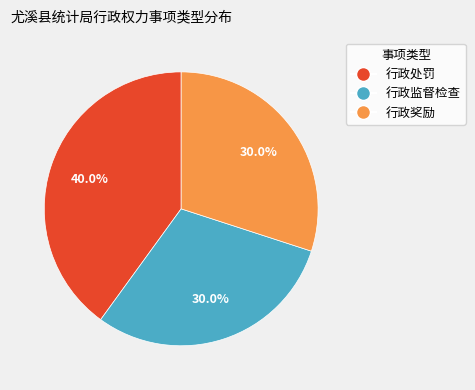

Is the sum of 行政处罚 and 行政监督检查 greater than half?

Yes